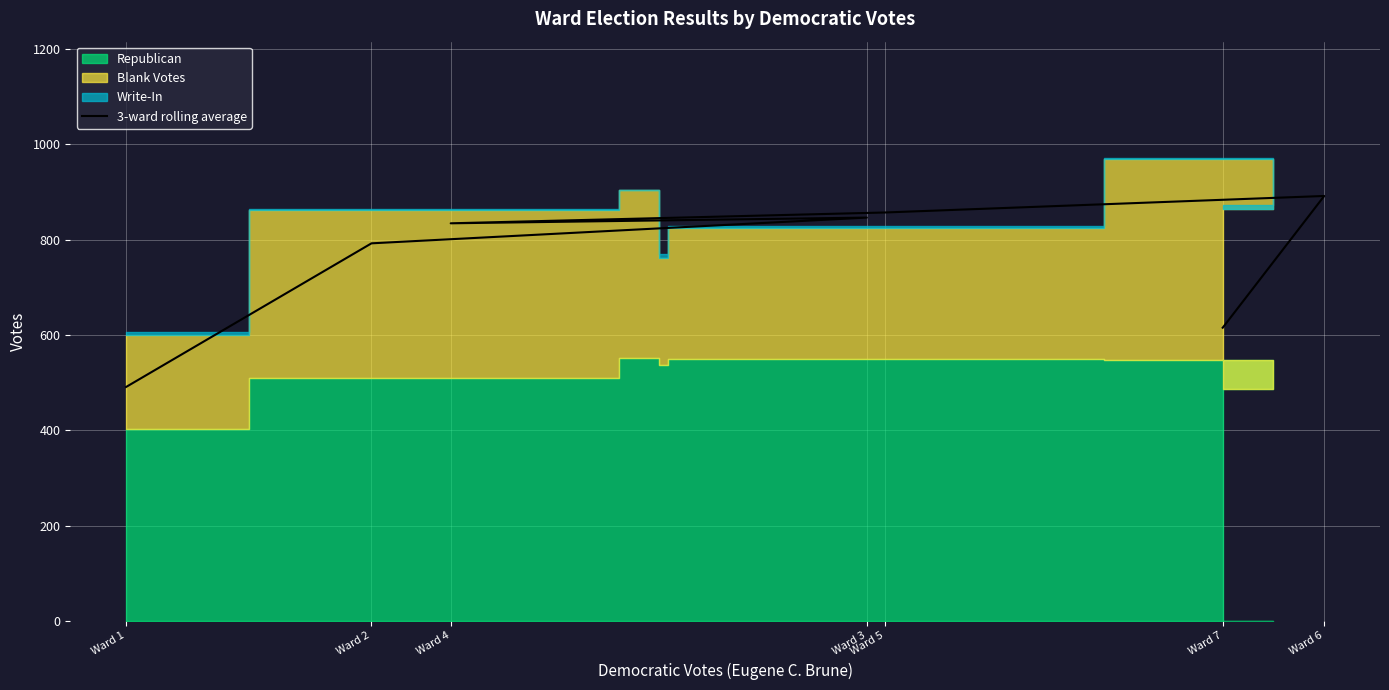

What is the change in value from Ward 5 to Ward 7?

-241.7